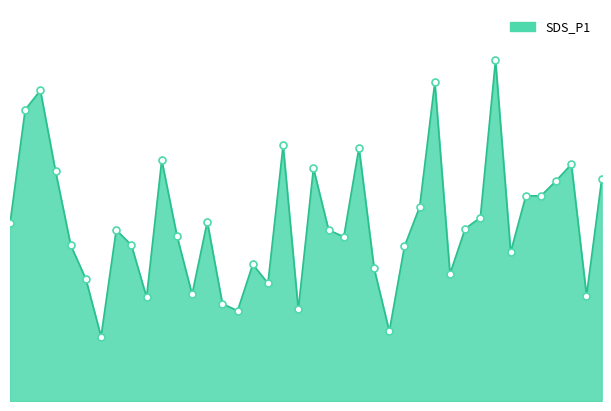

Which category has the highest value across all series?

01:42